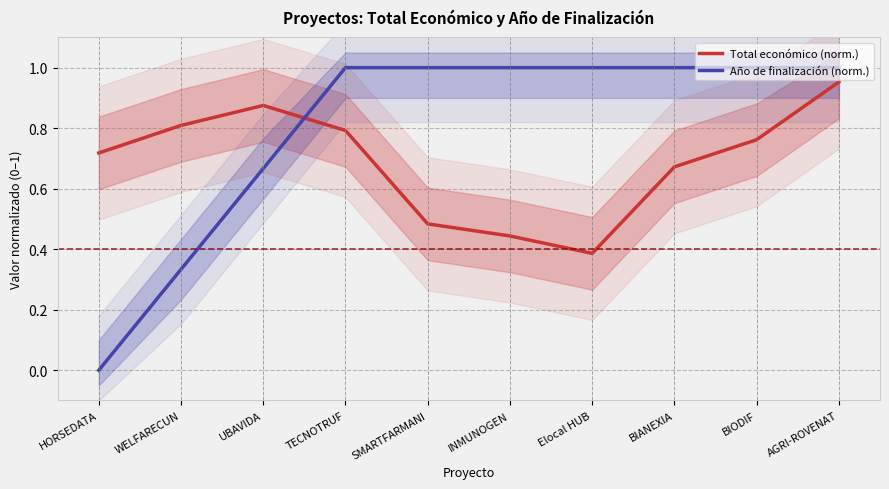

Which series ends up on top after the final intersection of Año de finalización (norm.) and Total económico (norm.)?

Año de finalización (norm.)